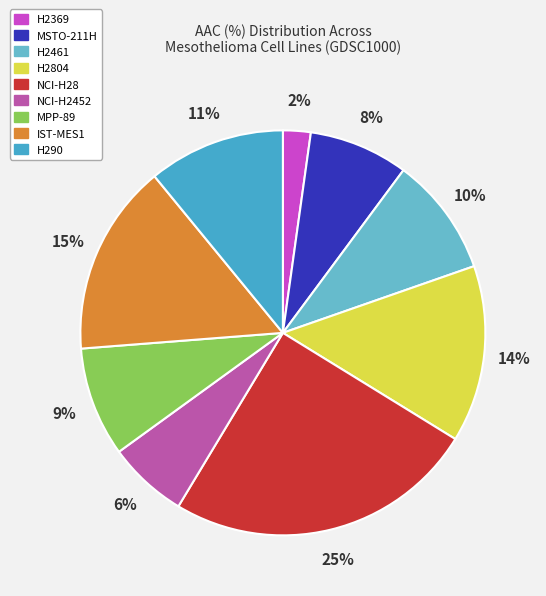

Count the number of slices in the pie.

9